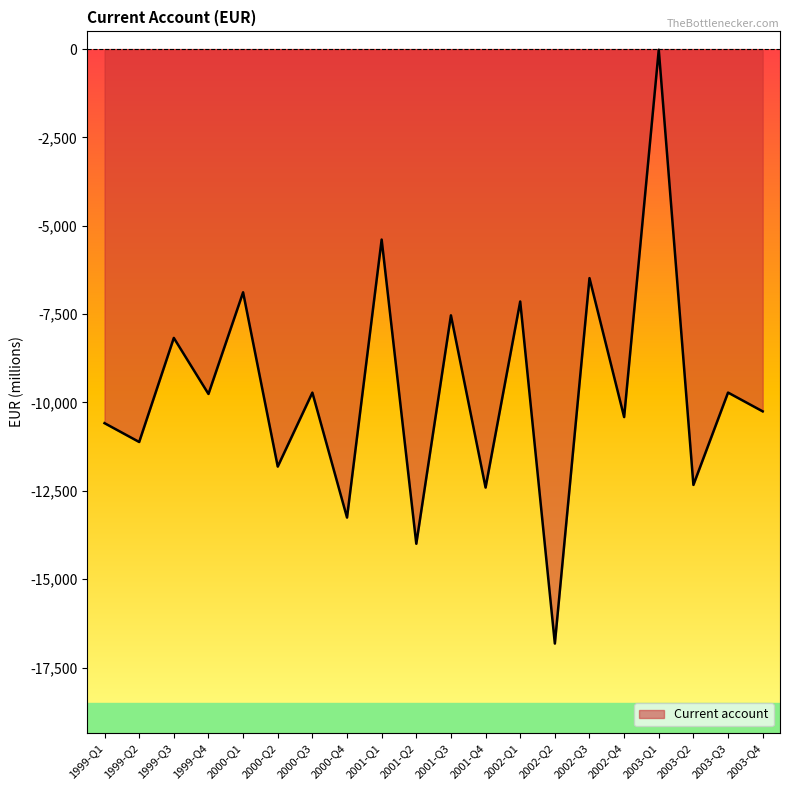

How many interior local valleys (lower than both neighbors) does the data have?

9